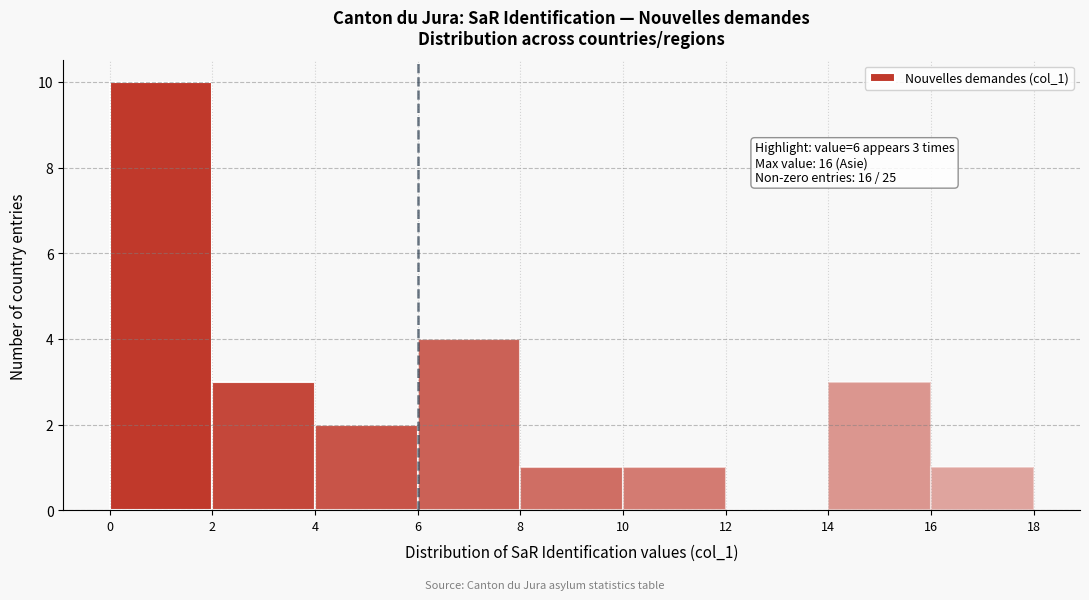

Which range on the x-axis has the tallest bar?

0 to 2